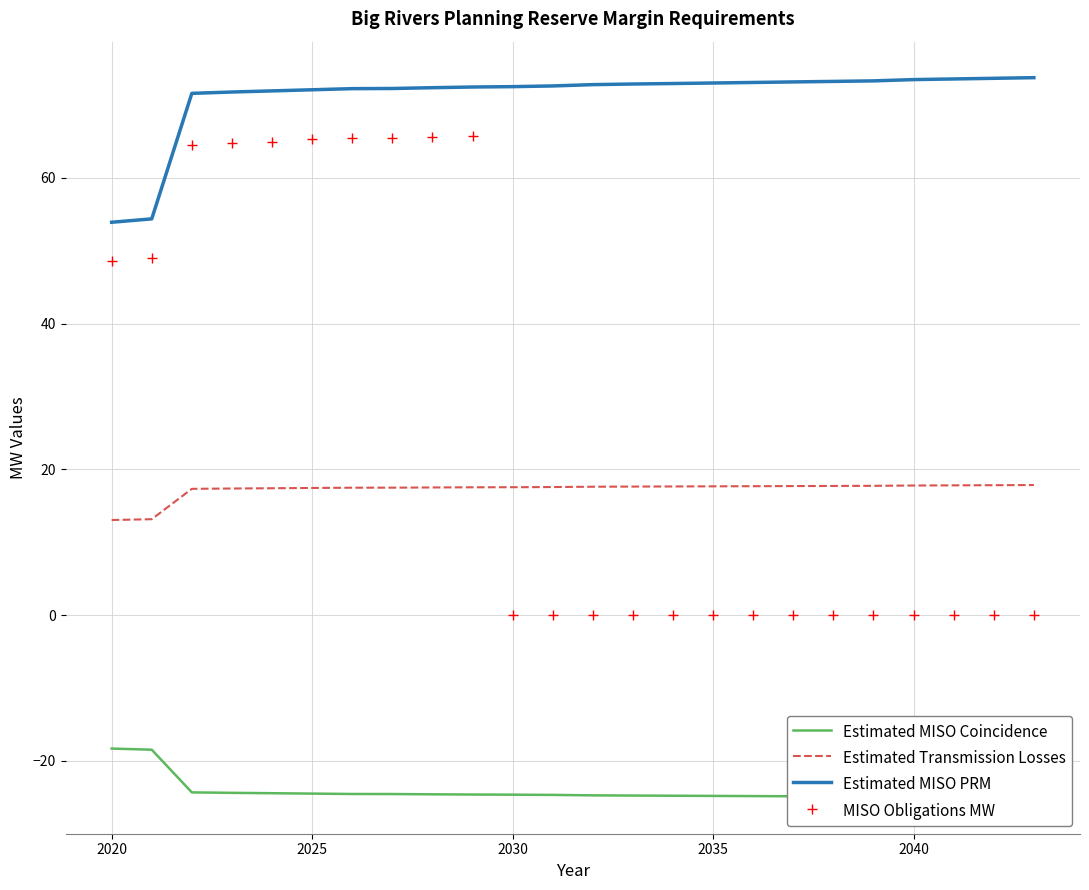

The MISO Obligations MW series shows 39.9 at 2030. True or false?

False